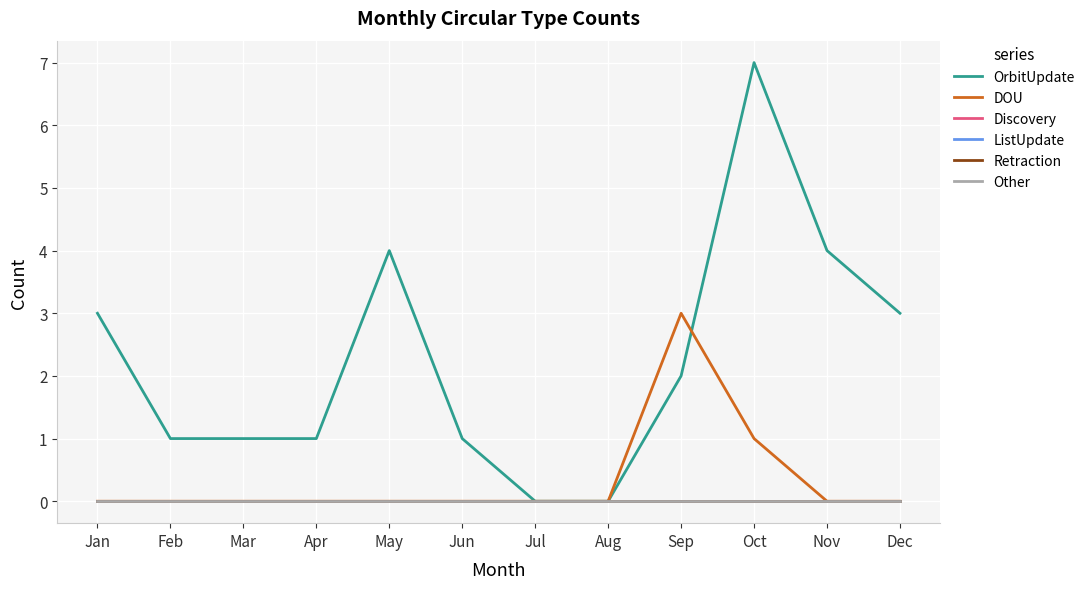

Which category has the lowest value in the OrbitUpdate series?

Jul